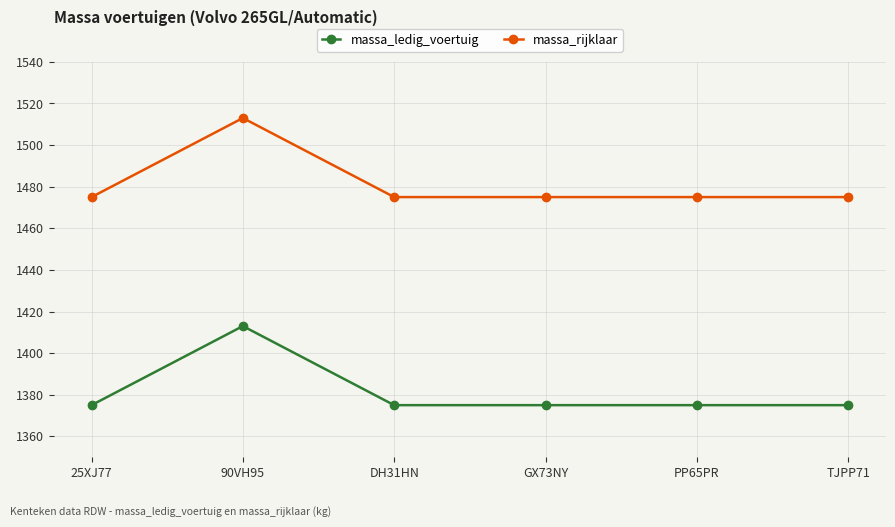

List the series in order of their overall mean, highest first.

massa_rijklaar, massa_ledig_voertuig